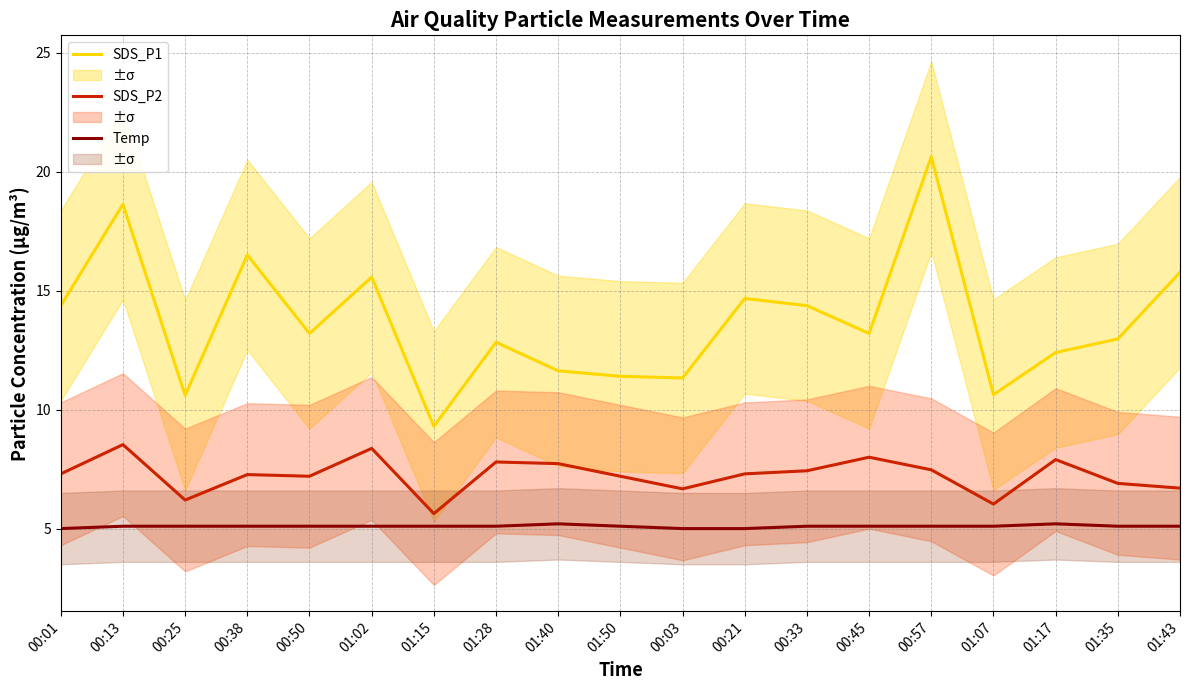

Between 01:17 and 00:03, which is larger?

01:17